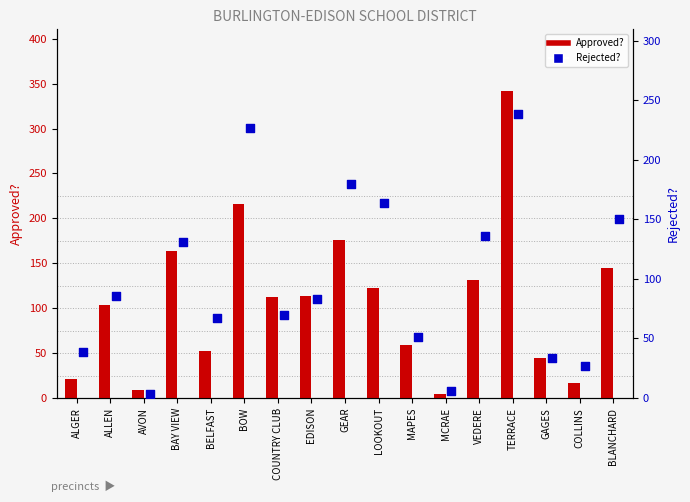

At how many categories does at least one series exceed 151?

5